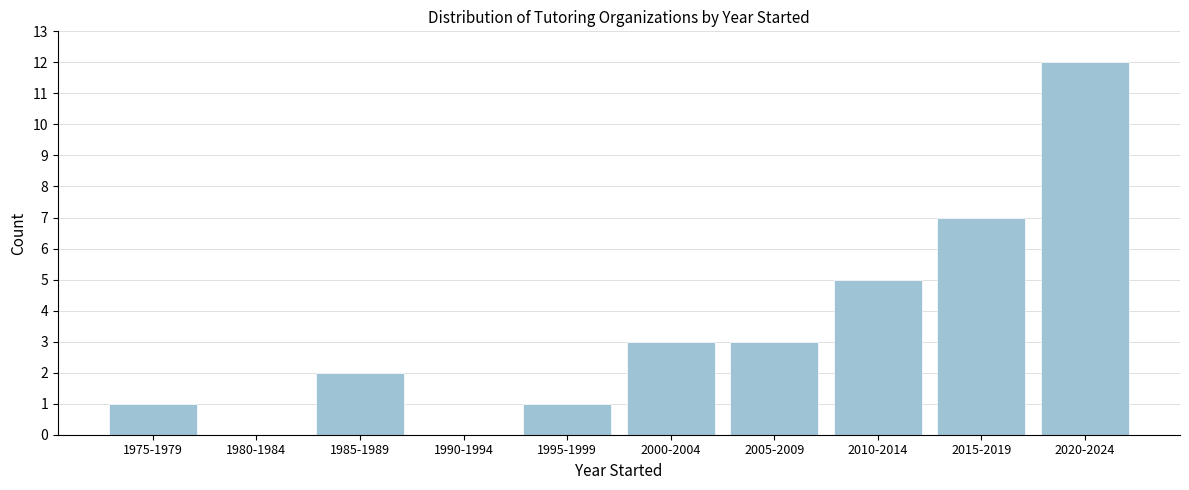

Reading right to left, extract all data points from this chart.

2020-2024=12	2015-2019=7	2010-2014=5	2005-2009=3	2000-2004=3	1995-1999=1	1990-1994=0	1985-1989=2	1980-1984=0	1975-1979=1